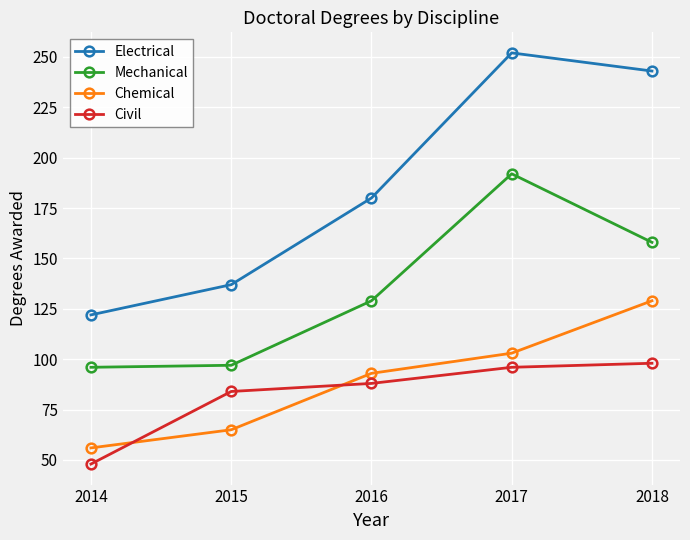

Is it true that Electrical equals 252 at 2017?

True